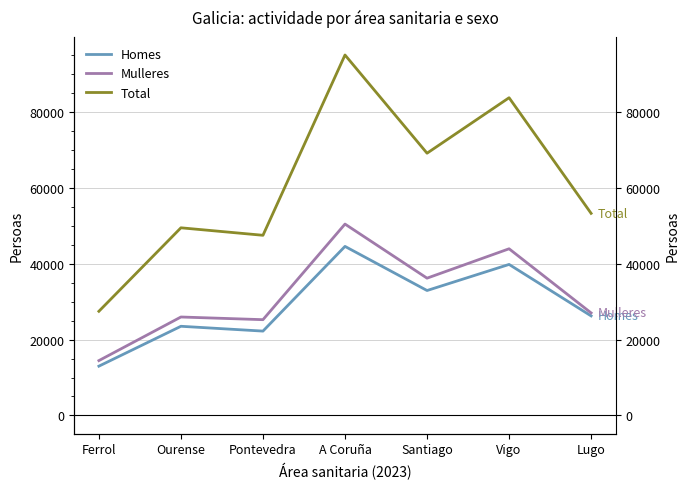

What are all the series names shown in the legend?

Homes, Mulleres, Total